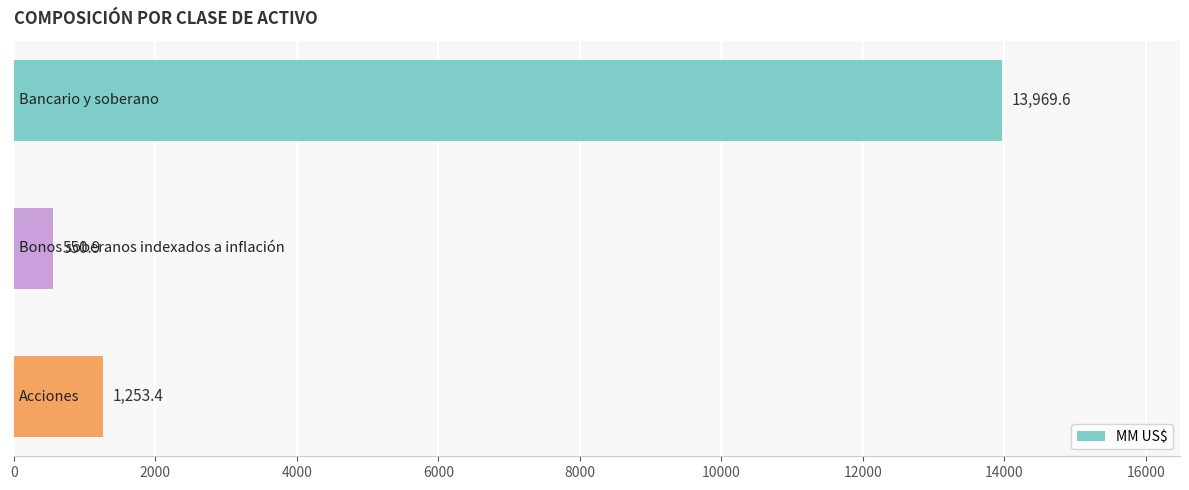

What is the average value?

5258.0